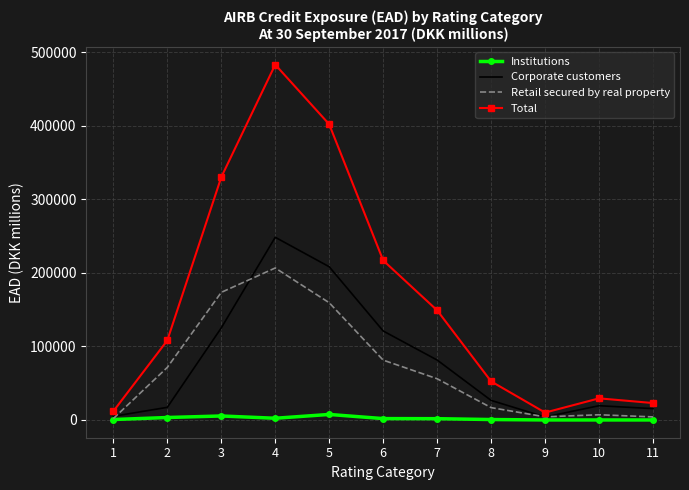

Which series has the widest spread of values?

Total